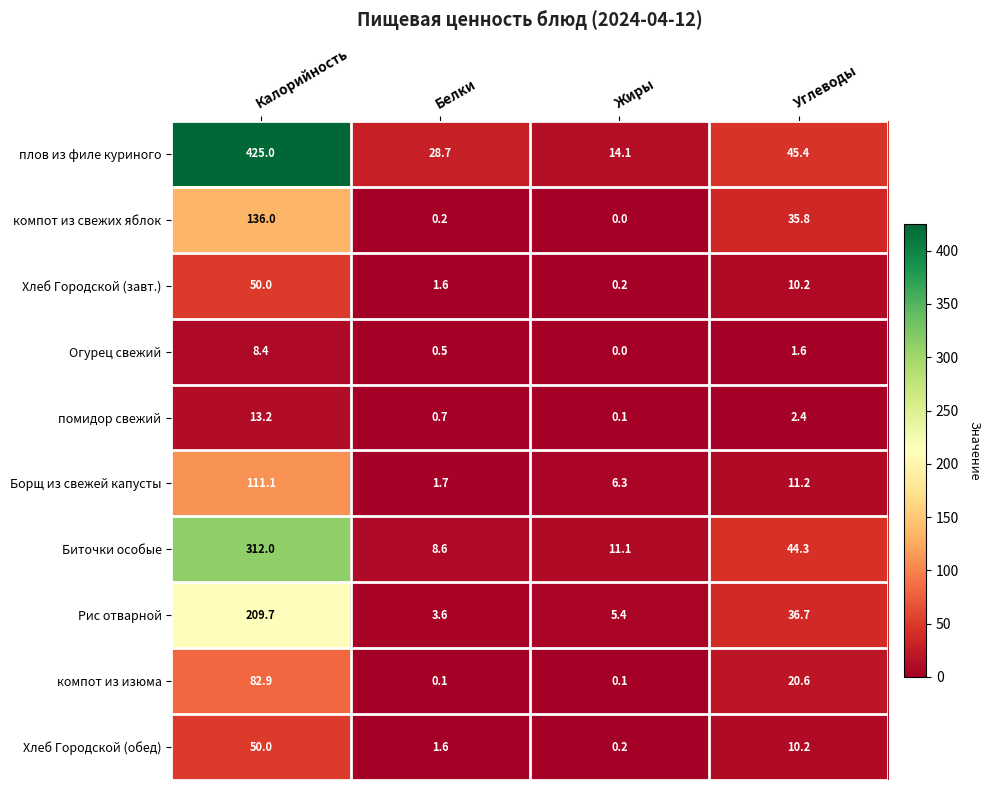

What is the sum of all Биточки особые values?

376.0